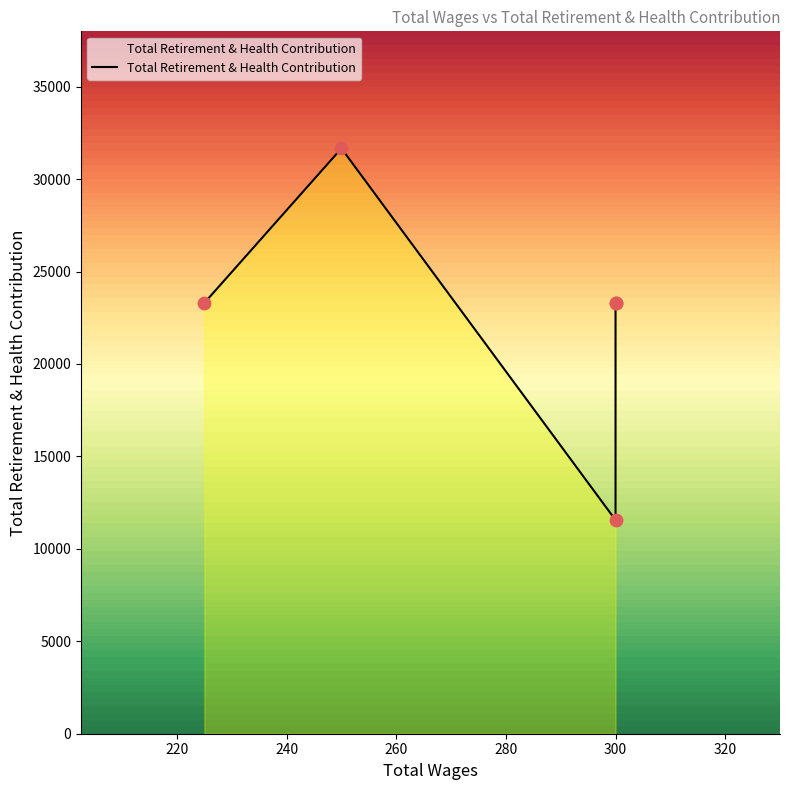

Which has a higher value, 225 or 300?

225